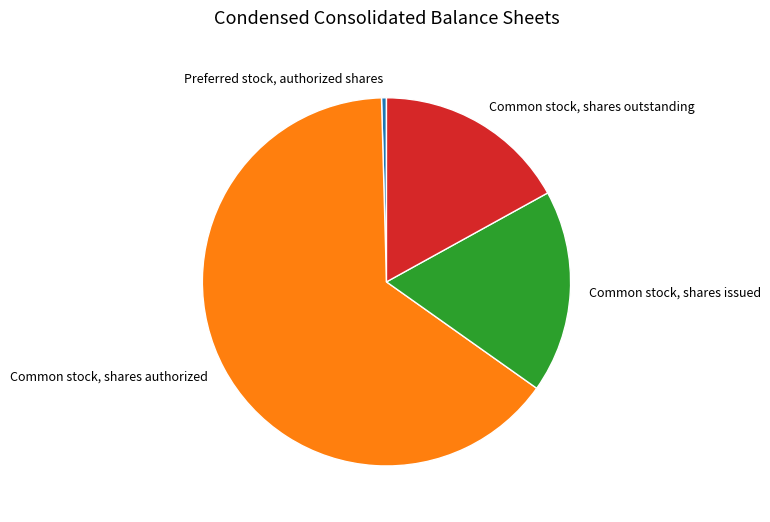

Do Common stock, shares outstanding and Preferred stock, authorized shares together represent more than half of the pie?

No